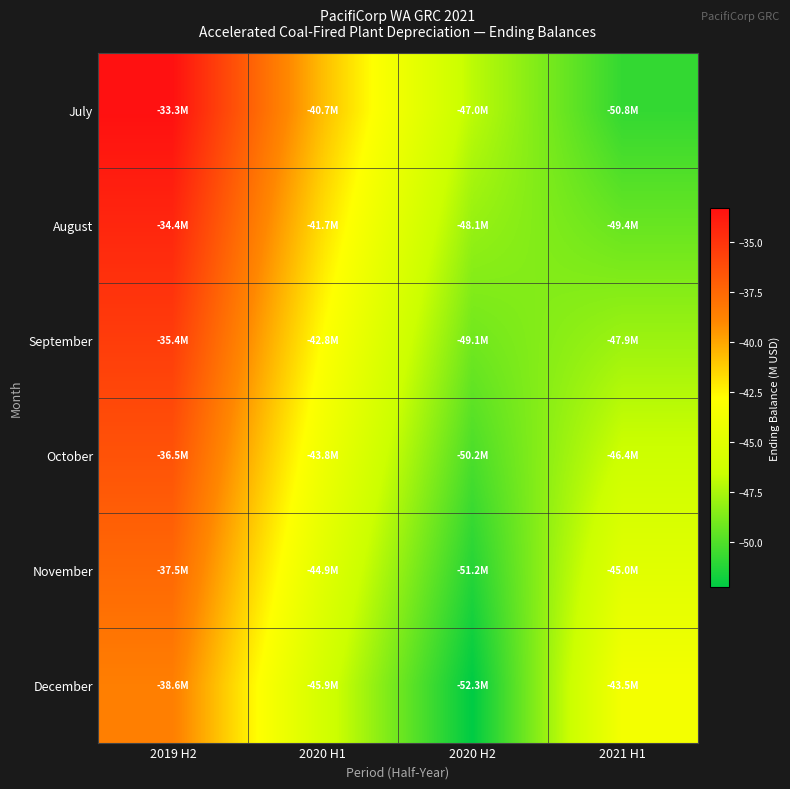

Which series has the largest range (max minus min)?

July